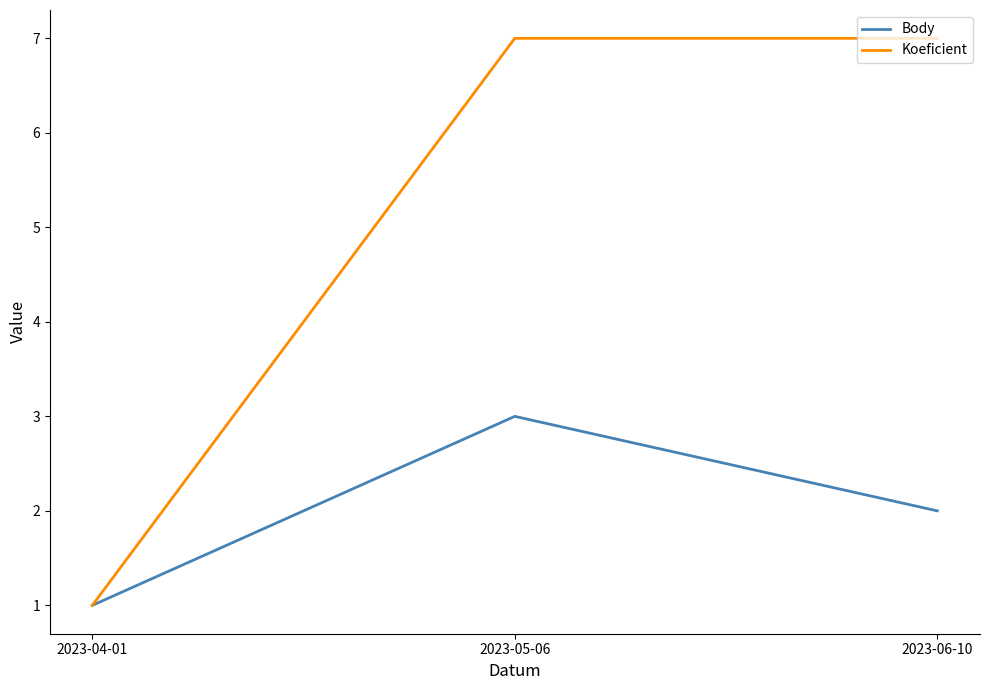

What is the maximum value for Koeficient?

7